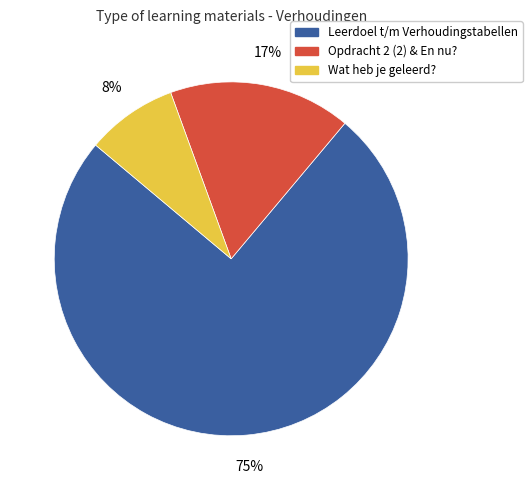

Is there any slice that represents more than half of the pie?

Yes